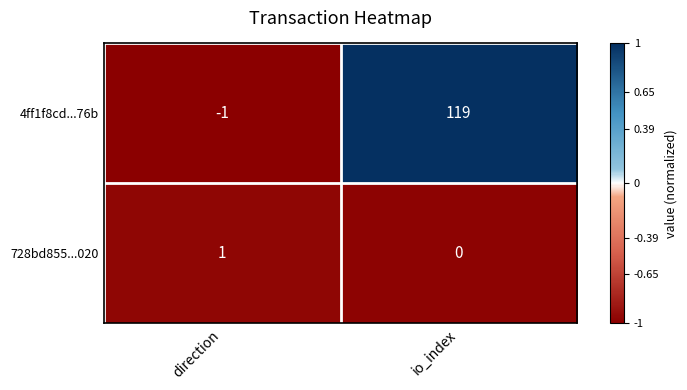

Rank the series at io_index from highest to lowest value.

4ff1f8cd...76b, 728bd855...020